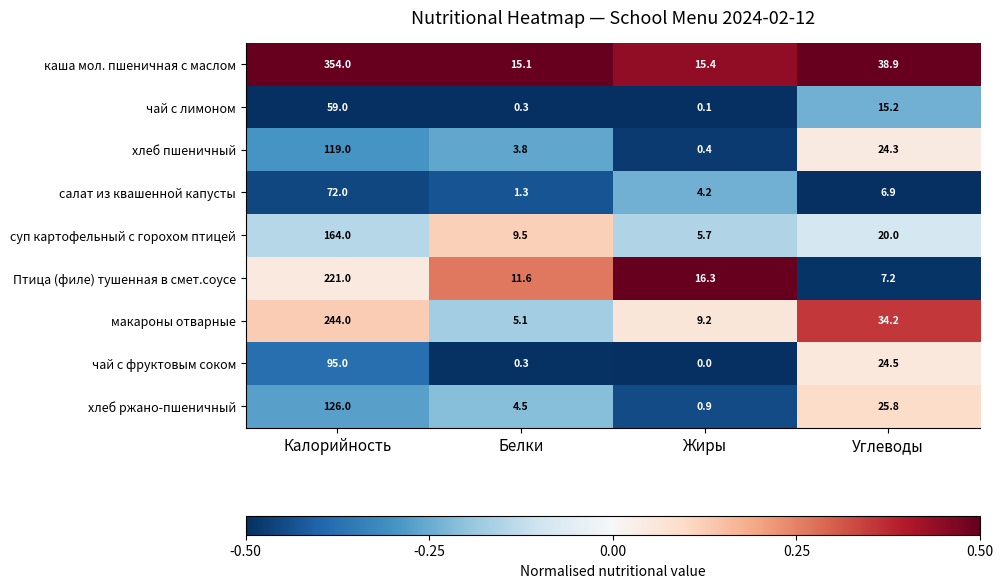

At which category is the sum across all series the highest?

Калорийность